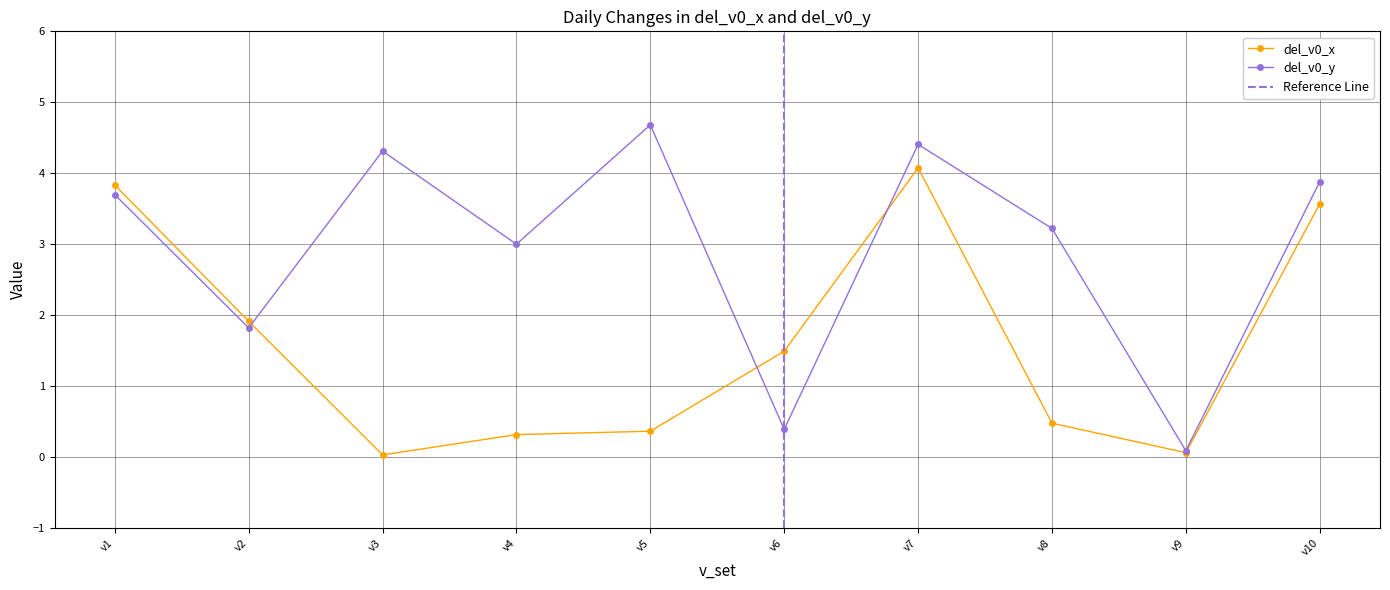

Count the number of categories in the chart.

10